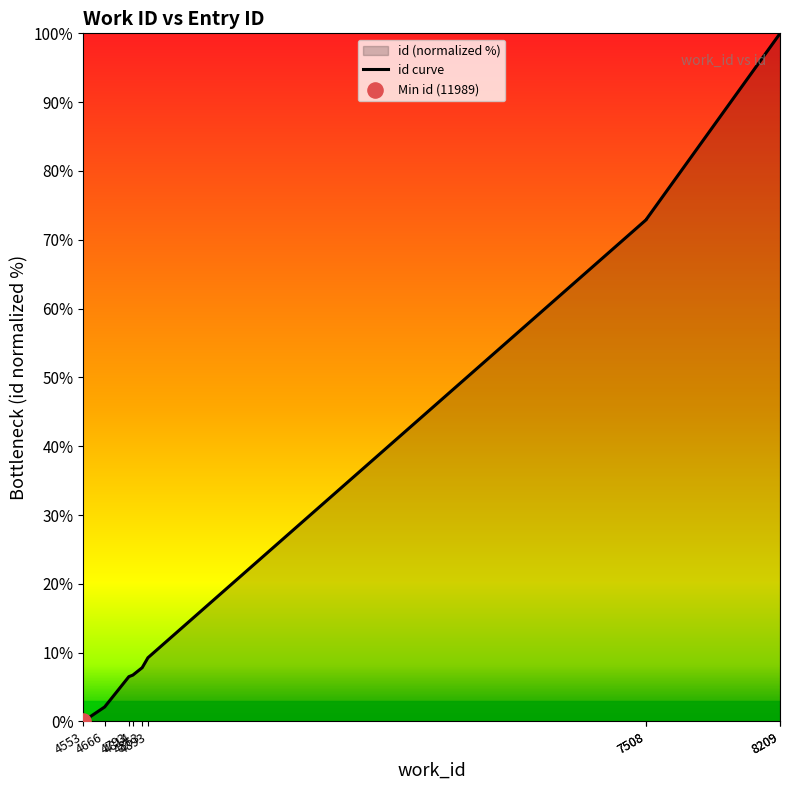

Approximately how many times larger is the value at 4863 compared to 4666?

3.7